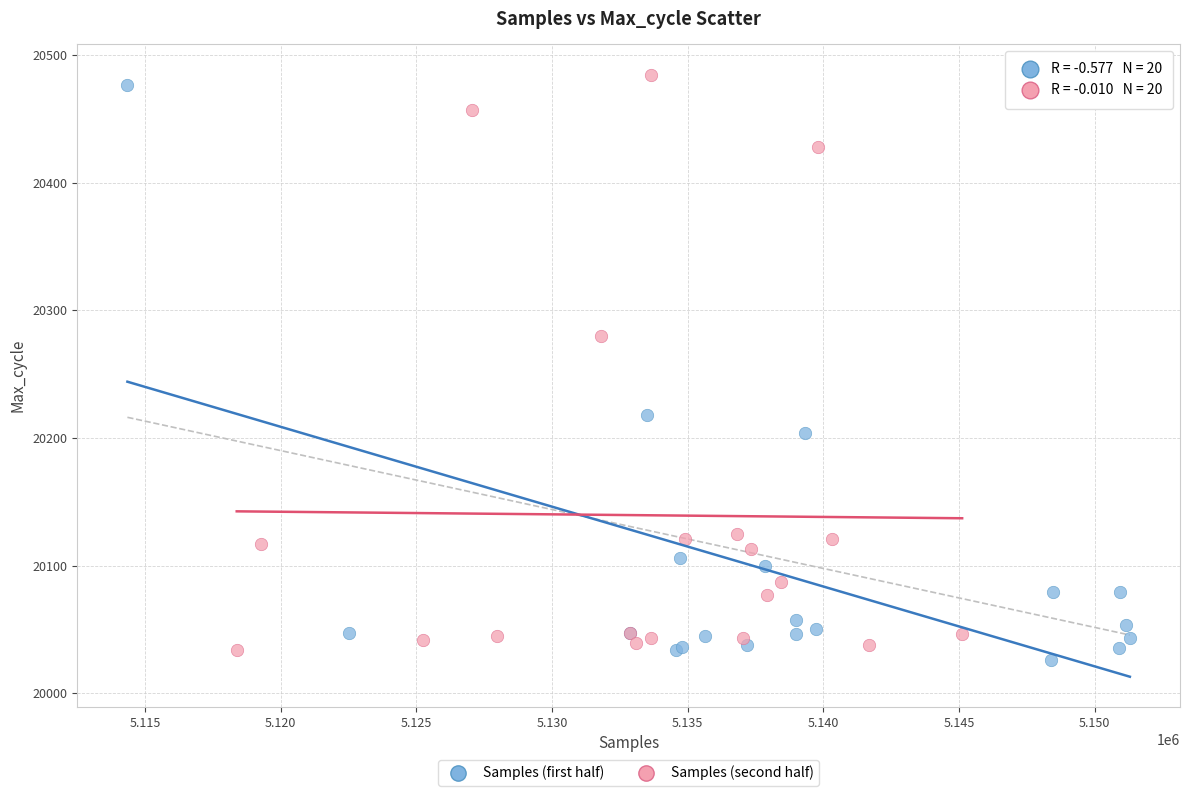

Which series contains the lowest Y value?

Samples (first half)